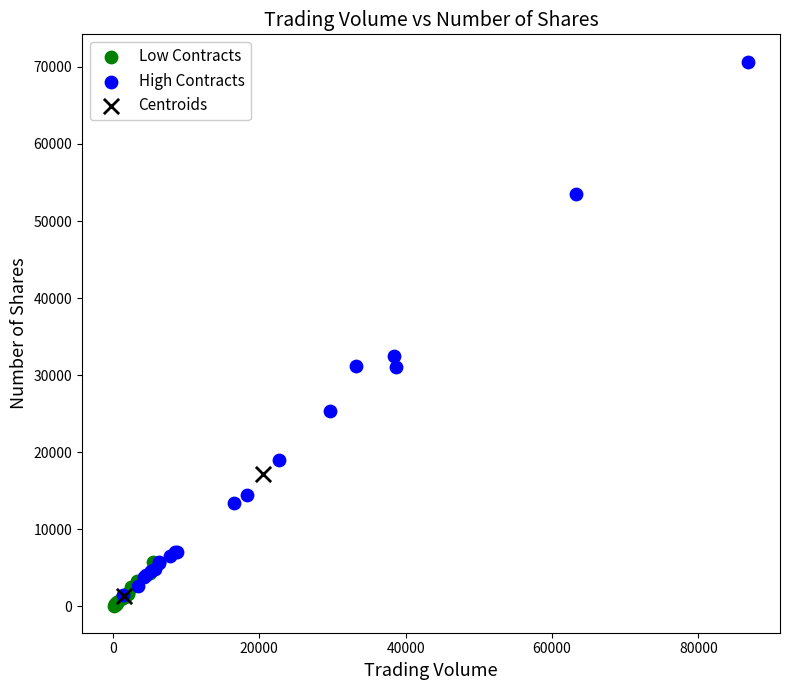

What are all the series names shown in the legend?

Low Contracts, High Contracts, Centroids